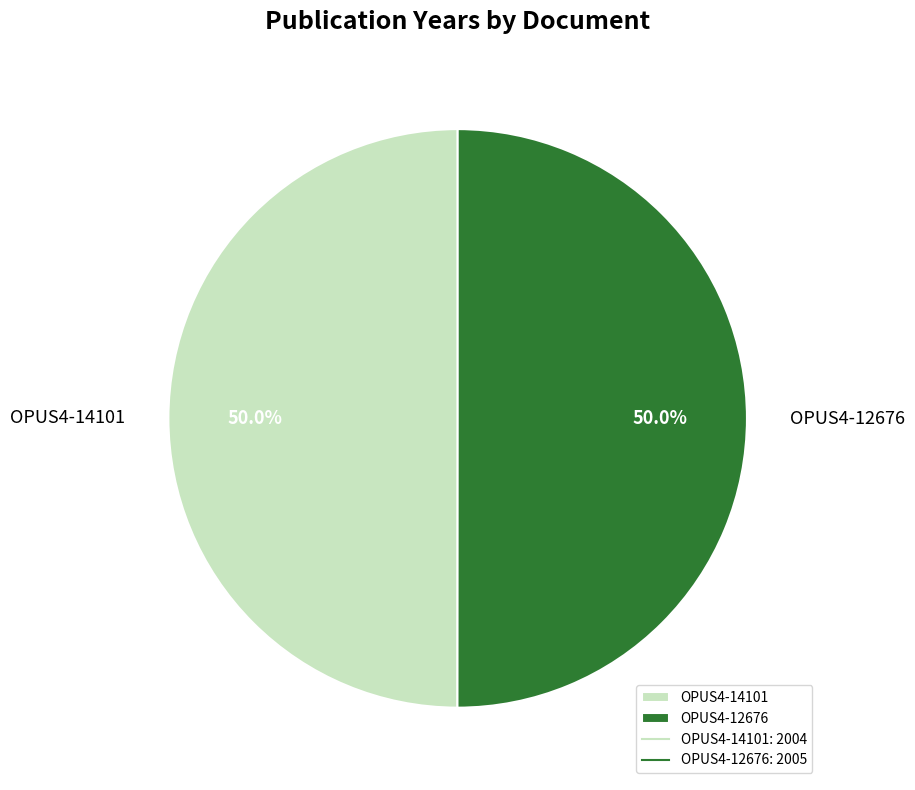

What is the ratio of the value at OPUS4-14101 to the value at OPUS4-12676?

1.0